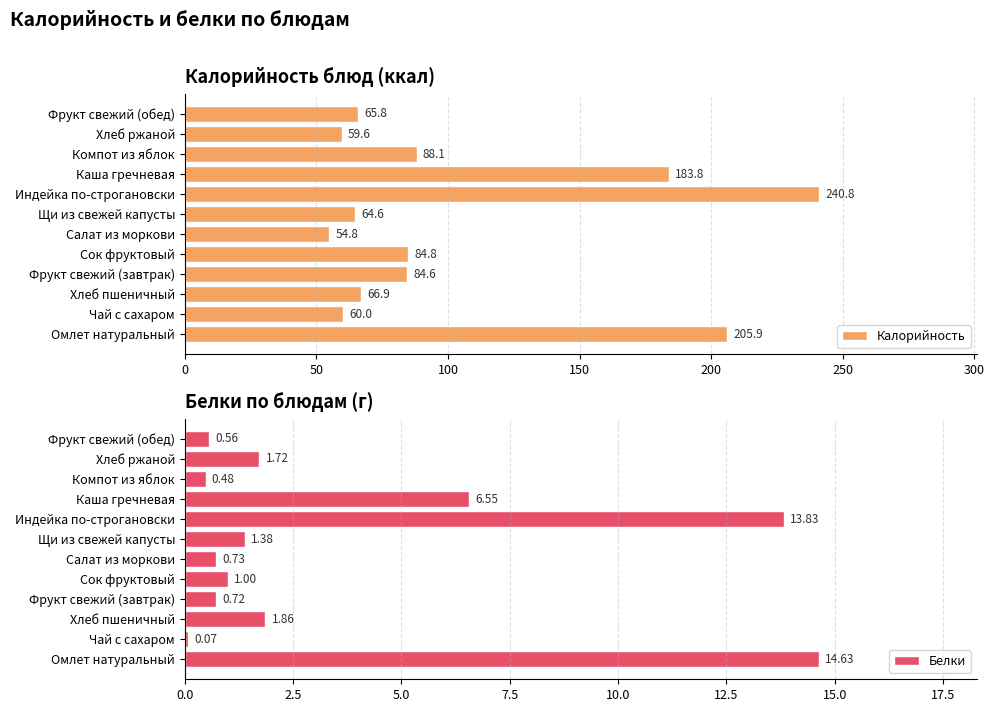

What value does the Белки series have at Сок фруктовый?

1.0